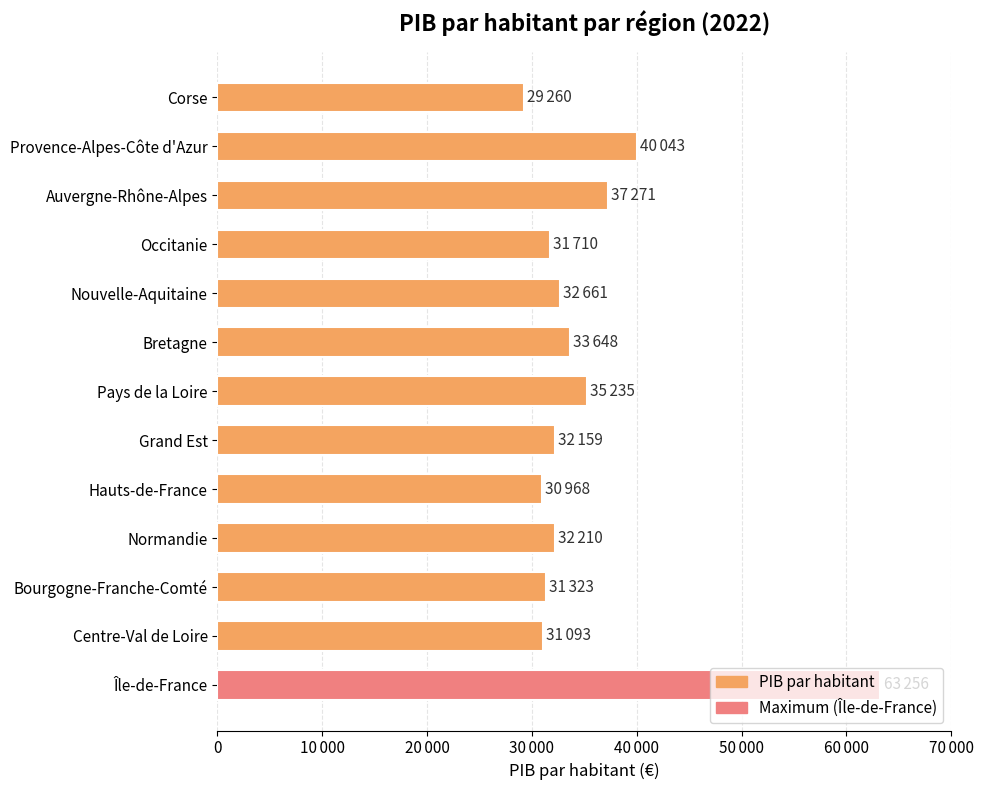

Are the bars horizontal?

Yes